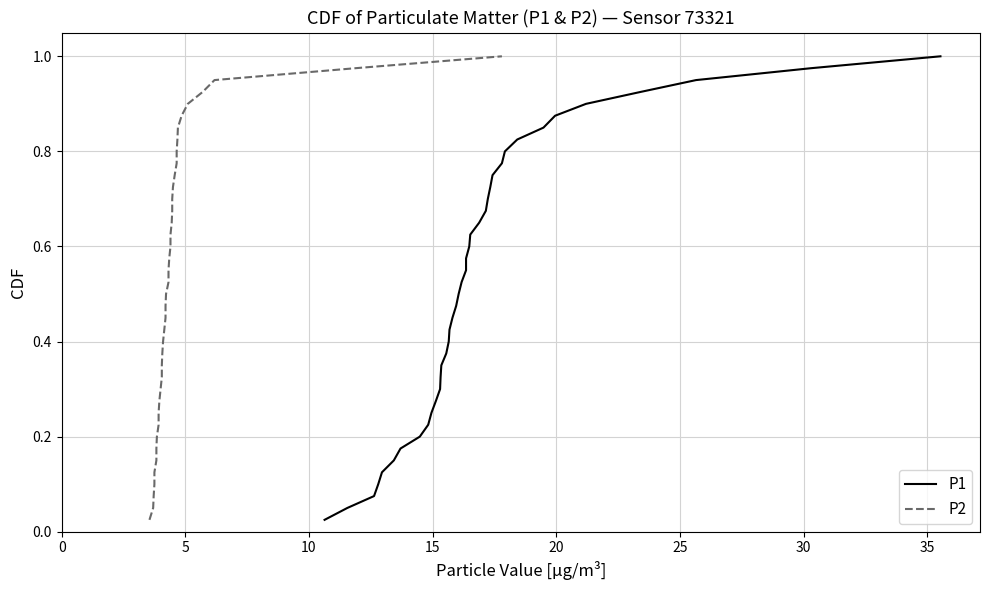

True or false: P2 and P1 intersect in this chart.

False